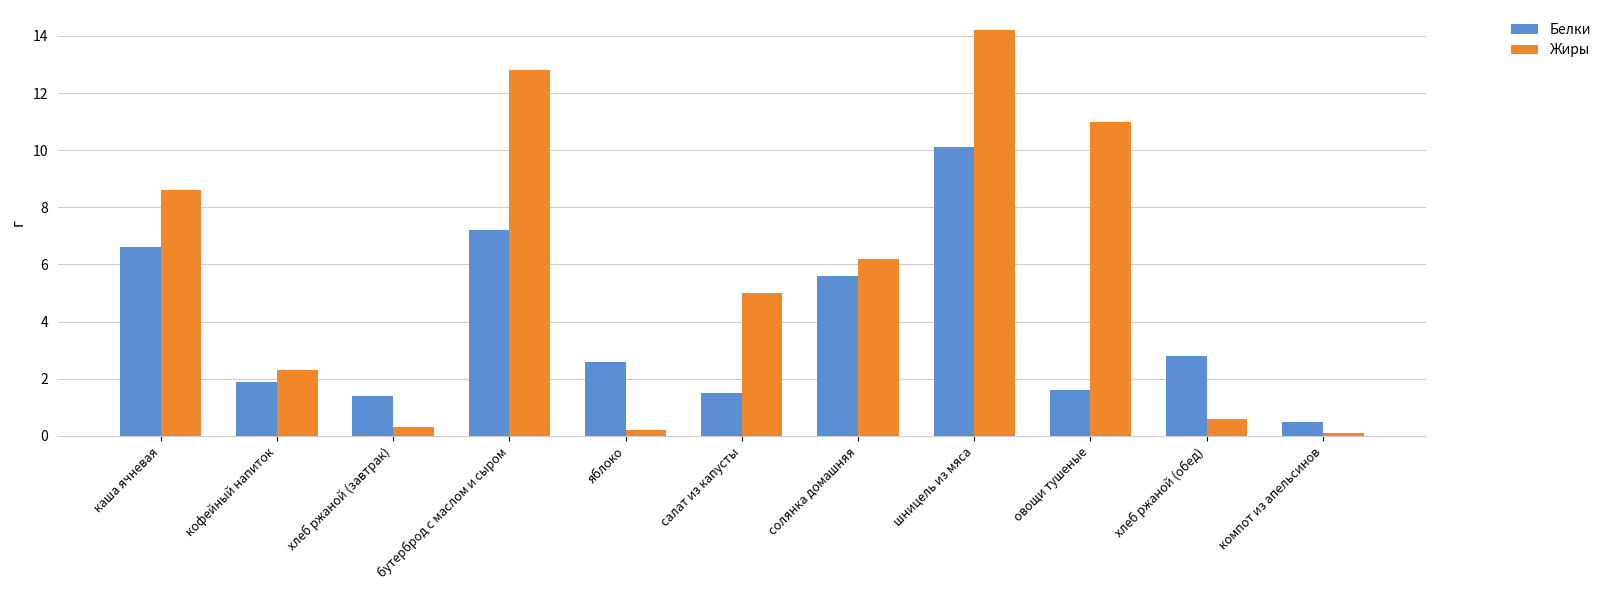

What is the smallest value displayed?

0.1